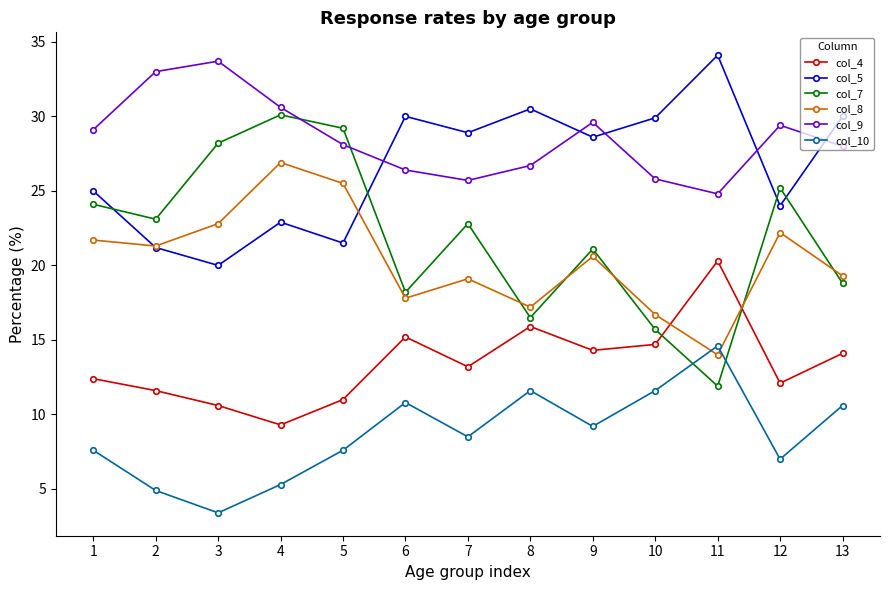

Is this an area chart (filled region under the line)?

No